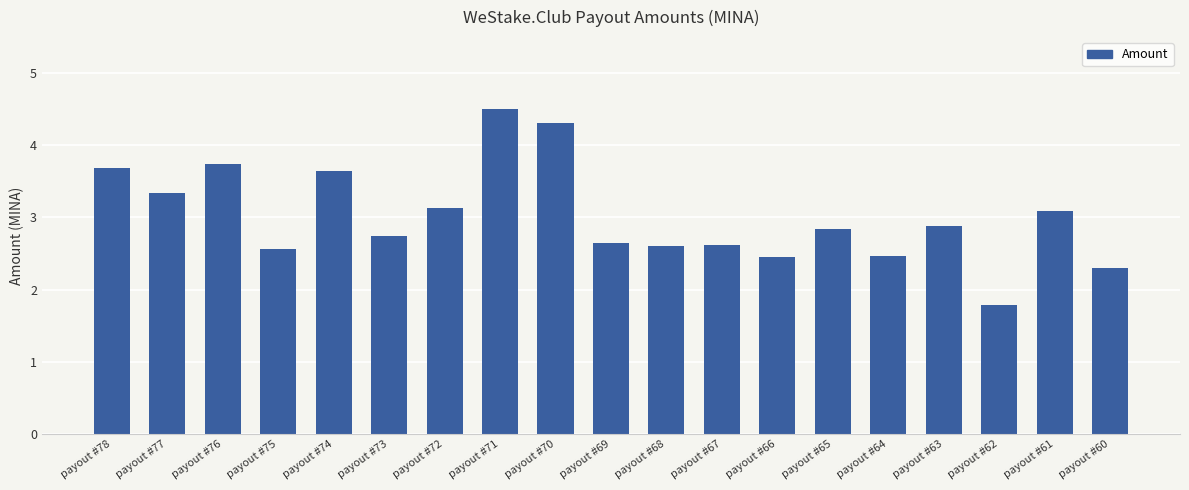

Where does the data first go above 2?

payout #78